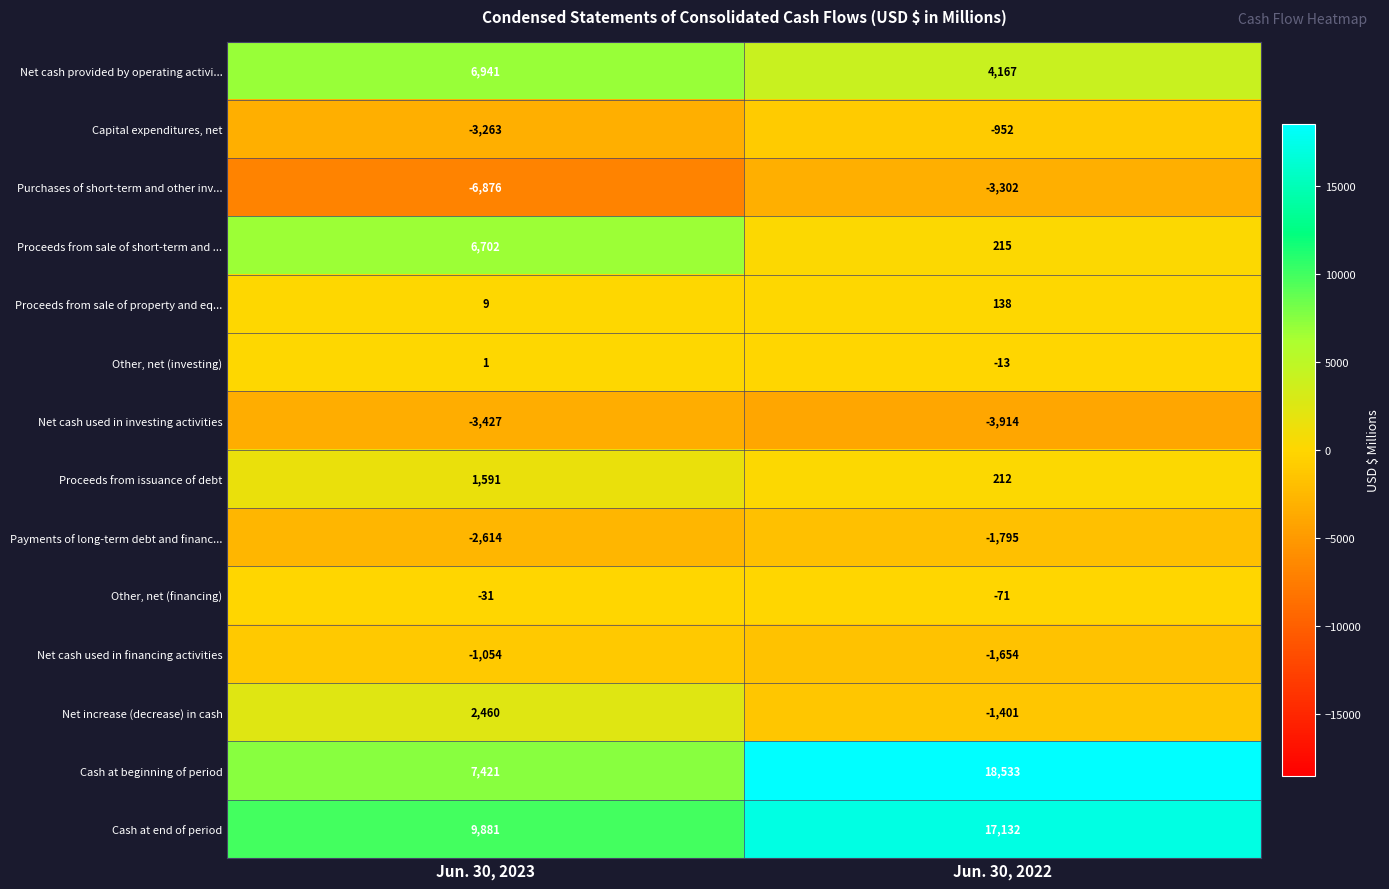

Rank the series by their maximum value, from highest to lowest.

Cash at beginning of period, Cash at end of period, Net cash provided by operating activi..., Proceeds from sale of short-term and ..., Net increase (decrease) in cash, Proceeds from issuance of debt, Proceeds from sale of property and eq..., Other, net (investing), Other, net (financing), Capital expenditures, net, Net cash used in financing activities, Payments of long-term debt and financ..., Purchases of short-term and other inv..., Net cash used in investing activities